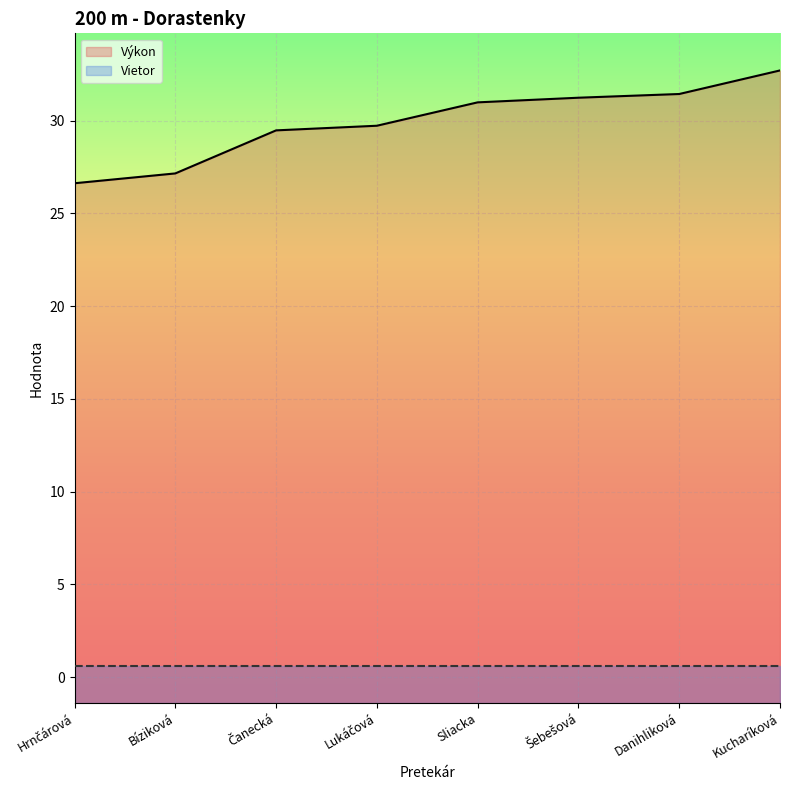

What is the sum of all values?

239.3